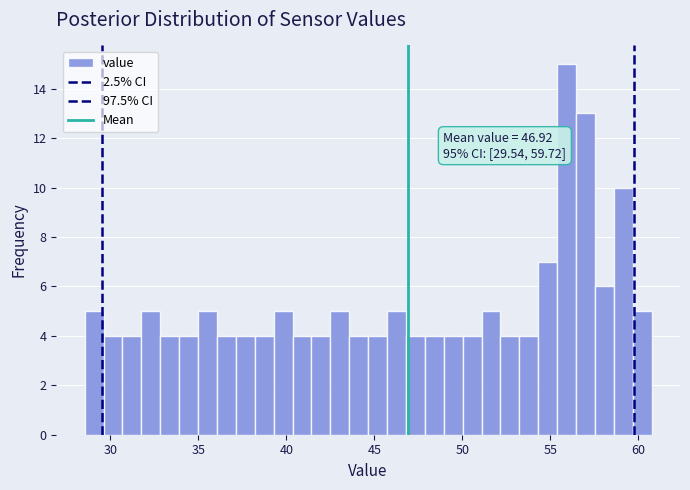

Around what value on the x-axis is the tallest bar? Give the approximate position of its centre, as read against the axis.

56.0